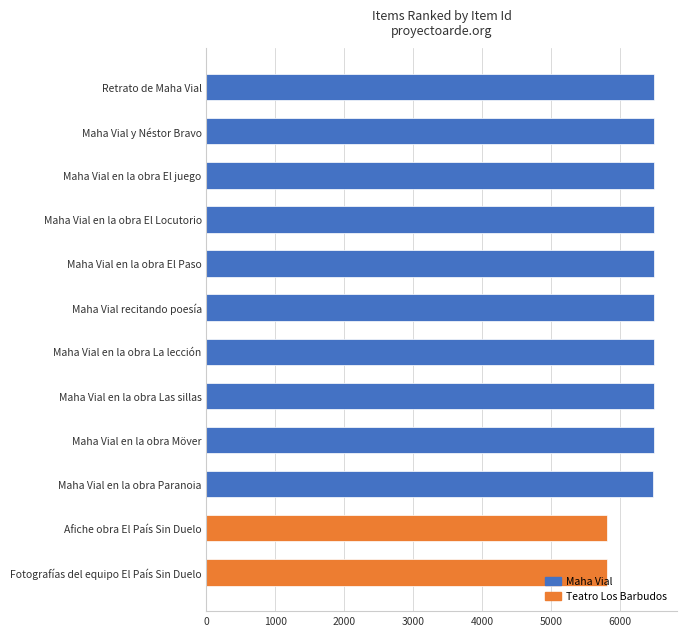

What is the minimum value shown in the chart?

5803